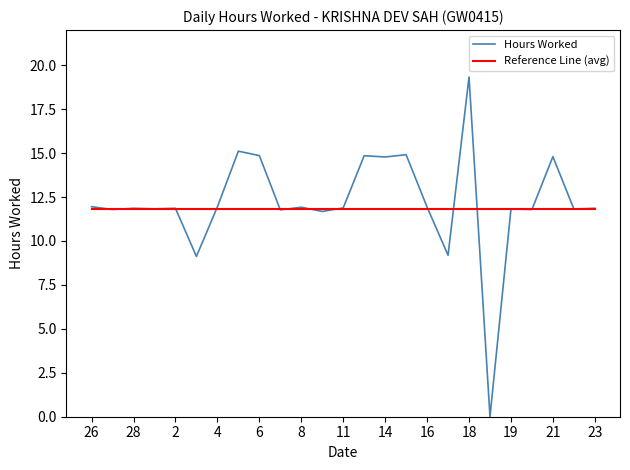

What is the average value of the Reference Line (avg) series?

11.8